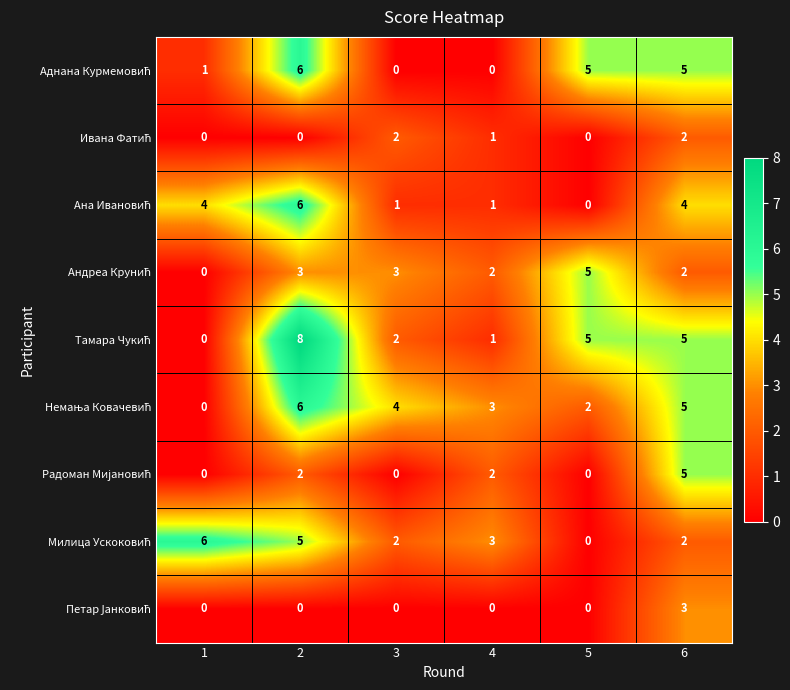

What is the difference between the highest and lowest values at 2?

8